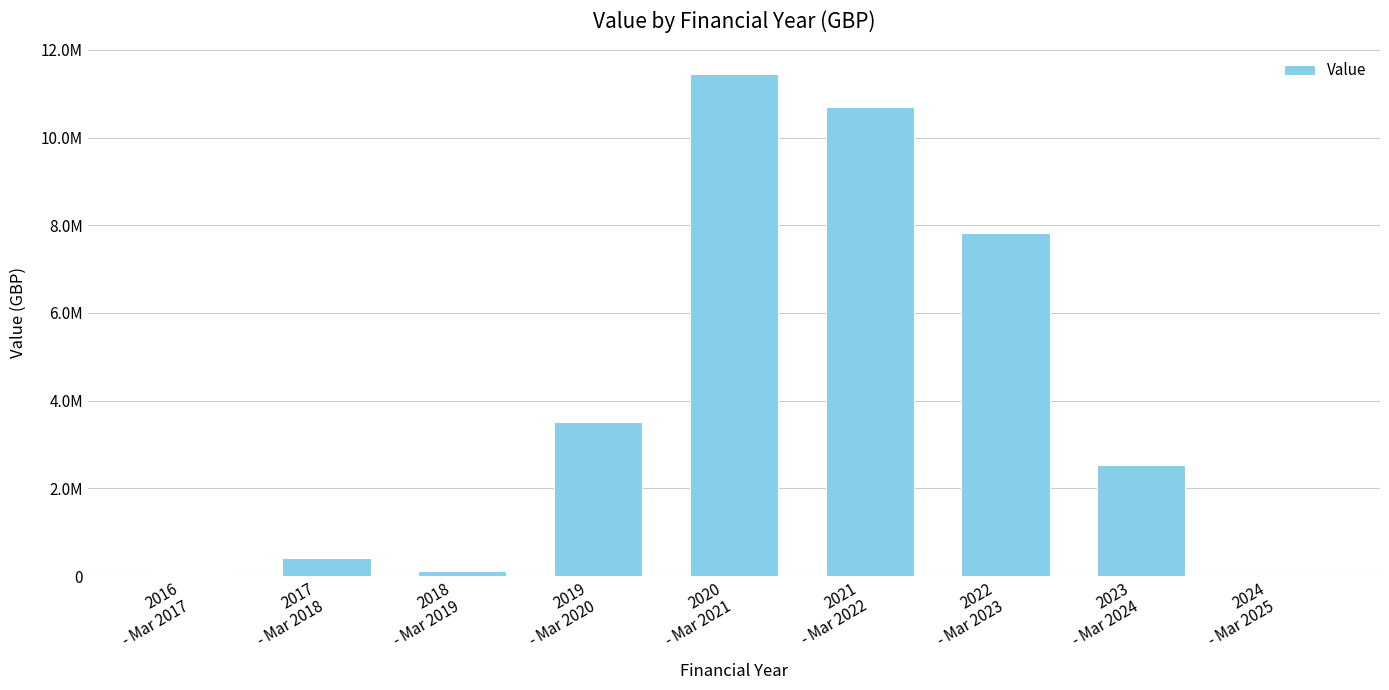

Are the bars horizontal?

No